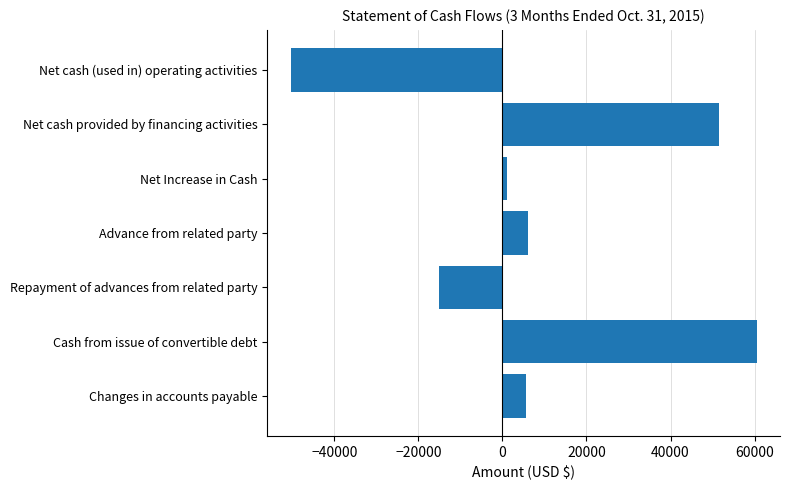

Are the bars horizontal?

Yes